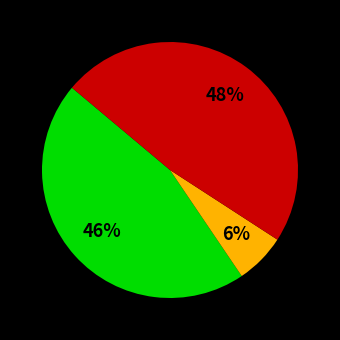

Count the number of slices in the pie.

3